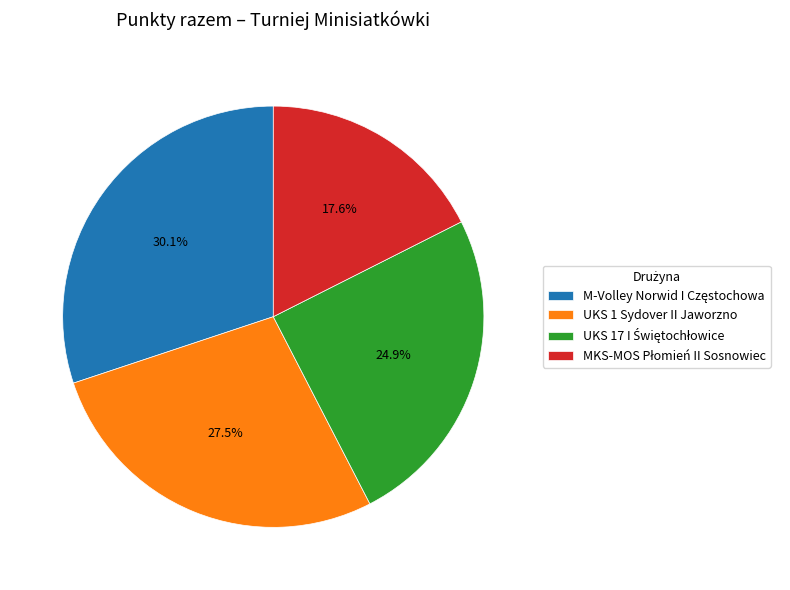

Does any single category account for the majority?

No